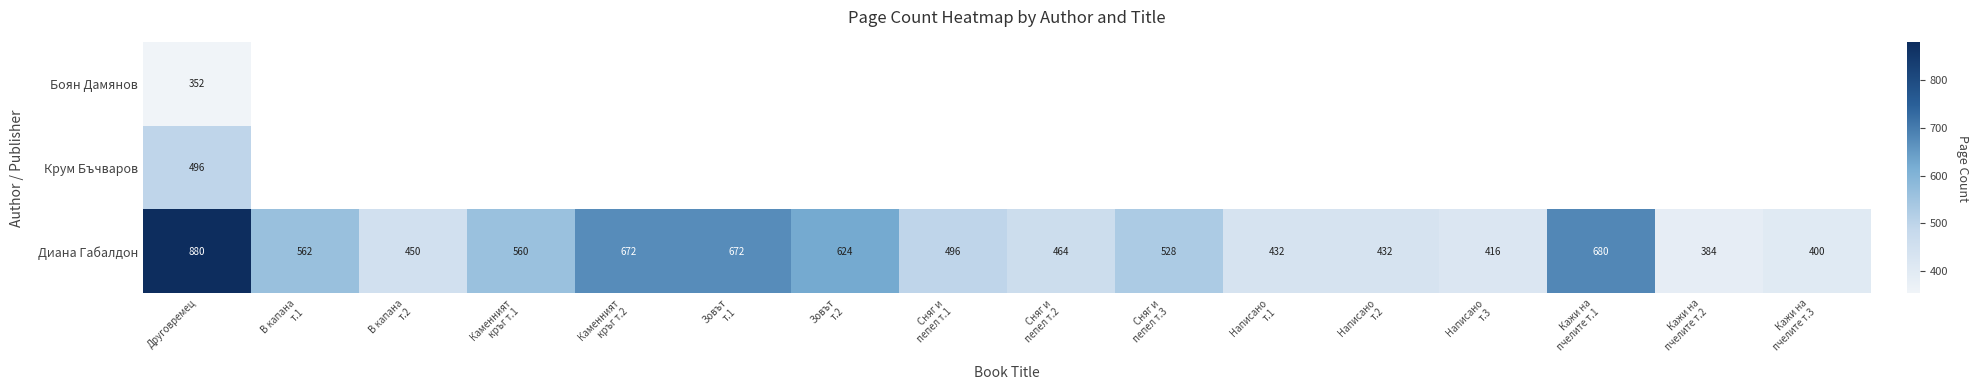

What is the difference between the second highest and minimum values in the Диана Габалдон series?

296